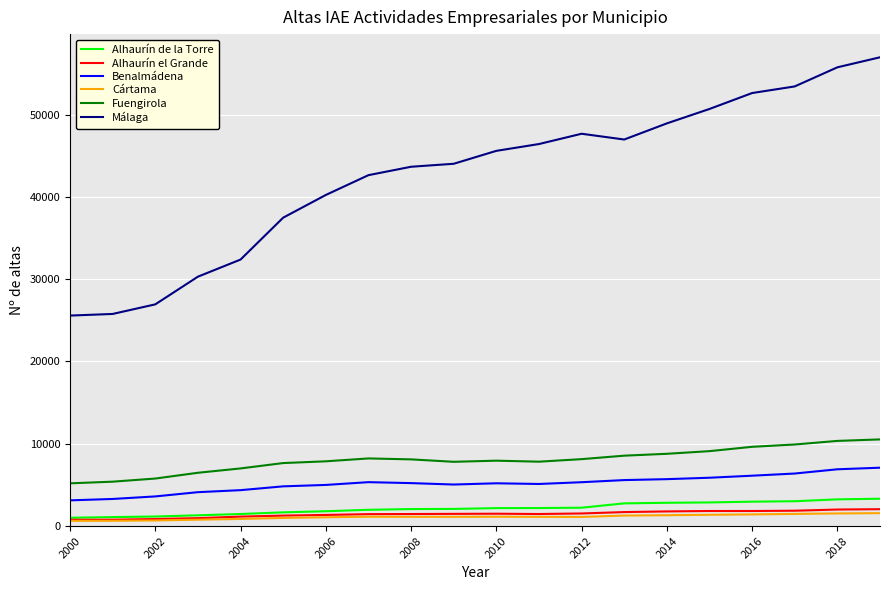

Which series has the largest range (max minus min)?

Málaga